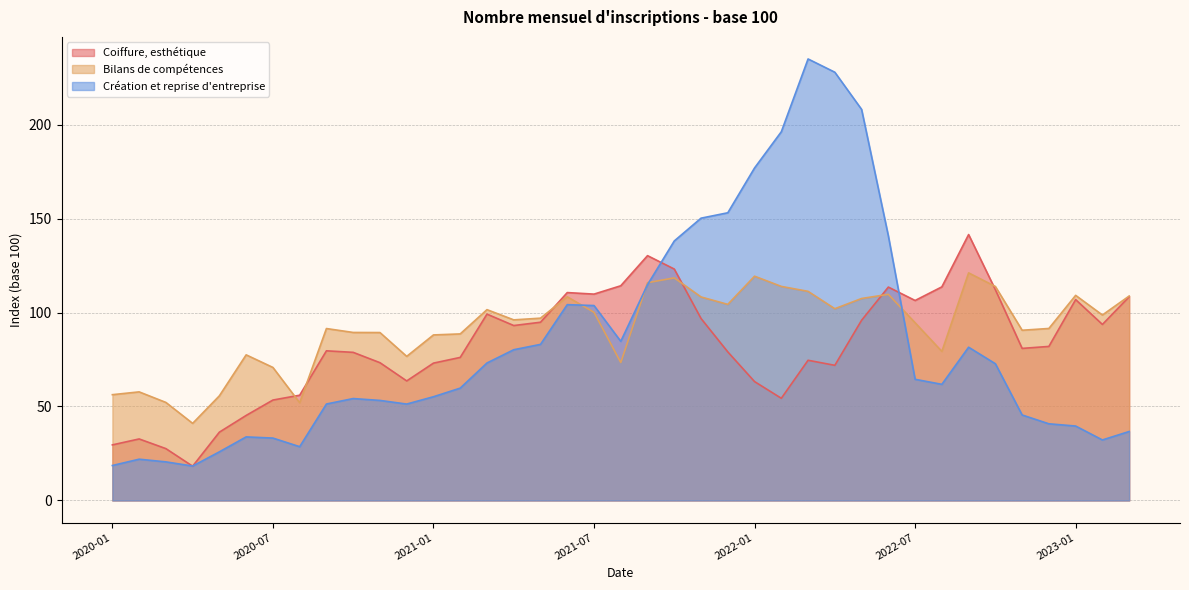

Which series has the widest spread of values?

Création et reprise d'entreprise